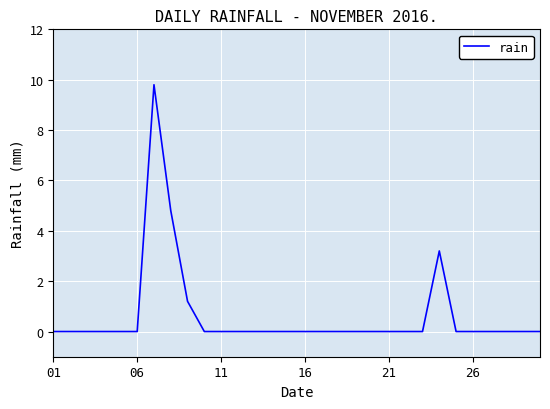

What is the maximum value shown in the chart?

9.8